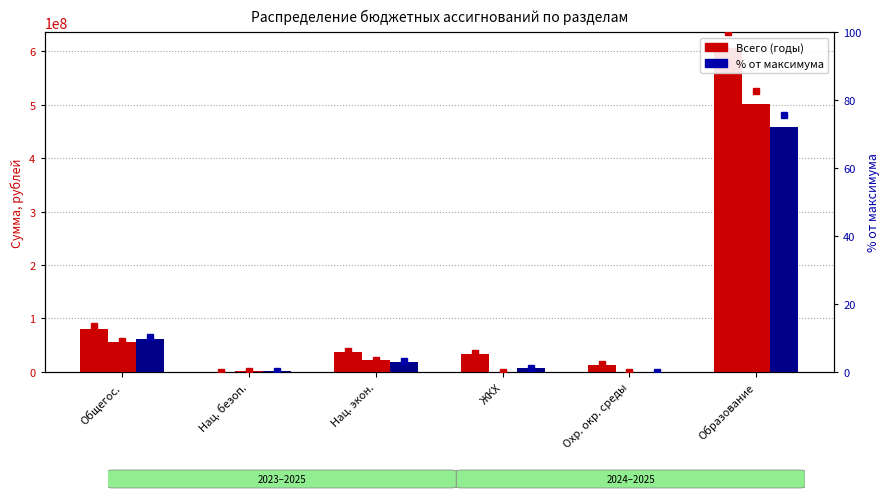

Reading right to left, list all the values displayed in this chart.

2023 год (Всего): 605487650.6	13355154.5	33718623.7	37748704.3	425223.4	80801313.7
2024 год (Всего): 501459415.4	300000.0	500000.0	21216621.2	868418.9	55392949.5
2025 год (Всего): 458566242.0	200000.0	6495112.8	19222299.4	1464404.8	61653967.6
2023 год (Всего) %: 100.0	2.2	5.6	6.2	0.1	13.3
2024 год (Всего) %: 82.8	0.0	0.1	3.5	0.1	9.1
2025 год (Всего) %: 75.7	0.0	1.1	3.2	0.2	10.2